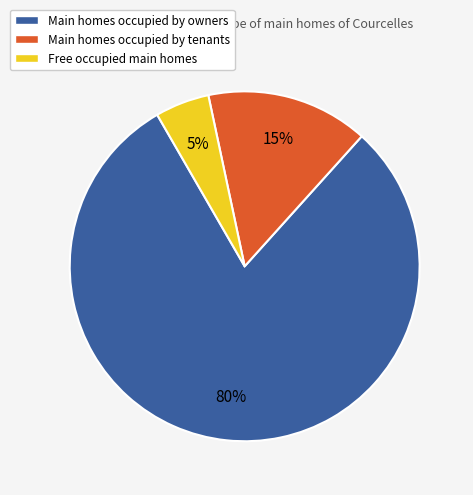

Rank the categories by value from lowest to highest.

Free occupied main homes, Main homes occupied by tenants, Main homes occupied by owners